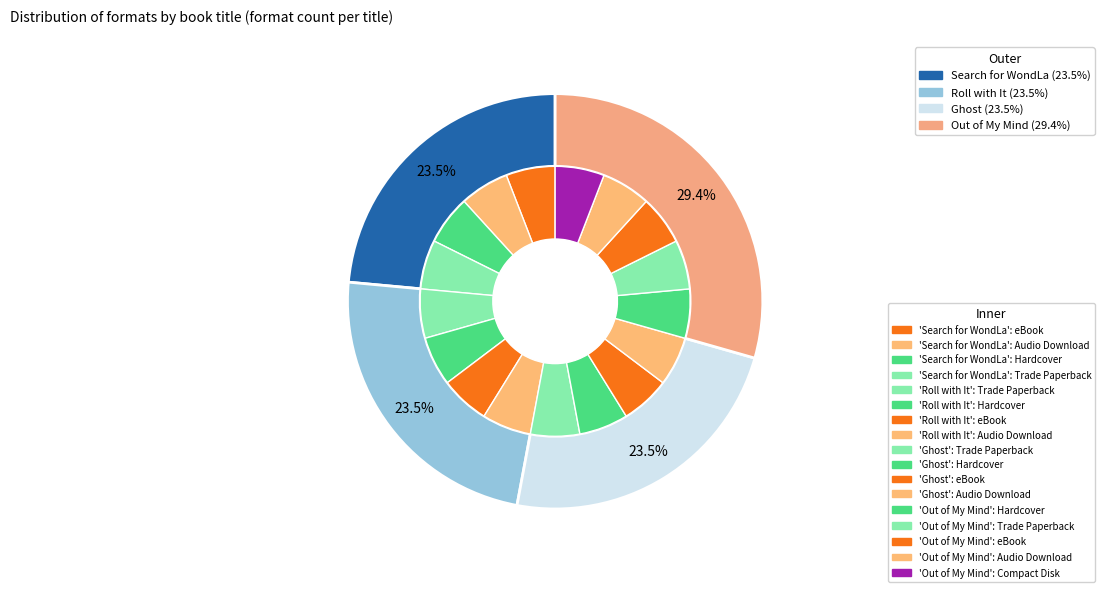

Does Roll with It represent more than half of the total?

No